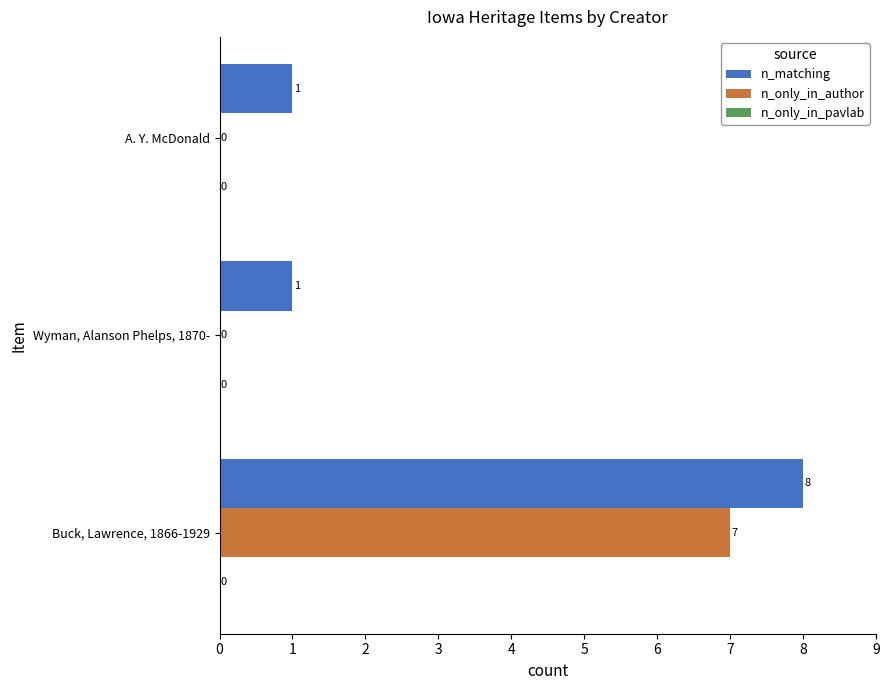

How many data points in n_matching are above 1?

1